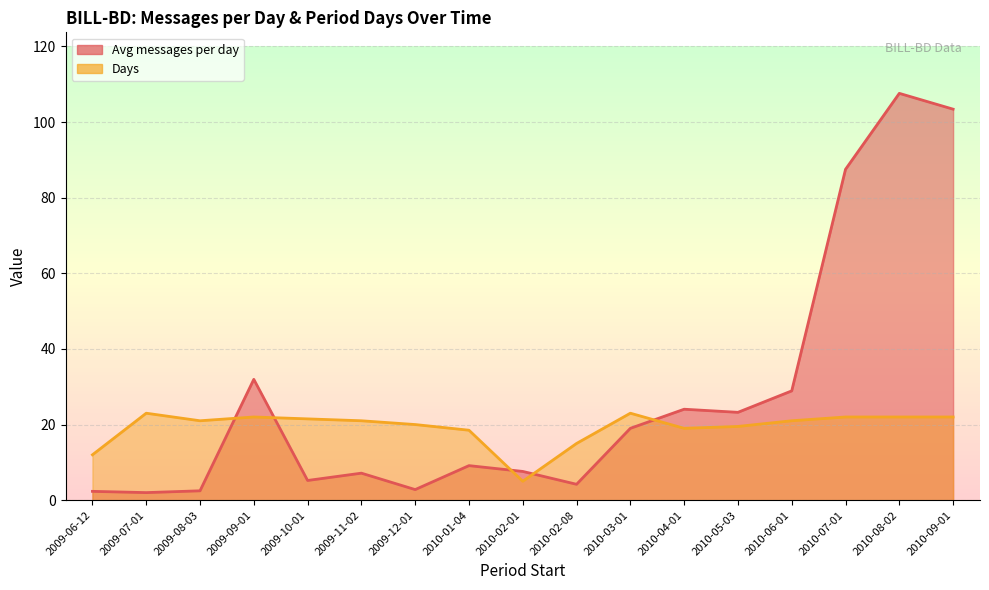

What position from the left is 2010-02-01?

9